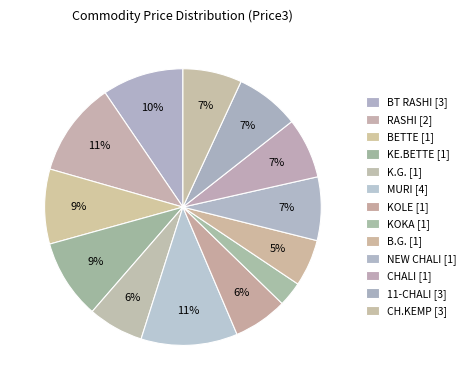

What percentage is the CHALI slice, to the nearest percent?

7%